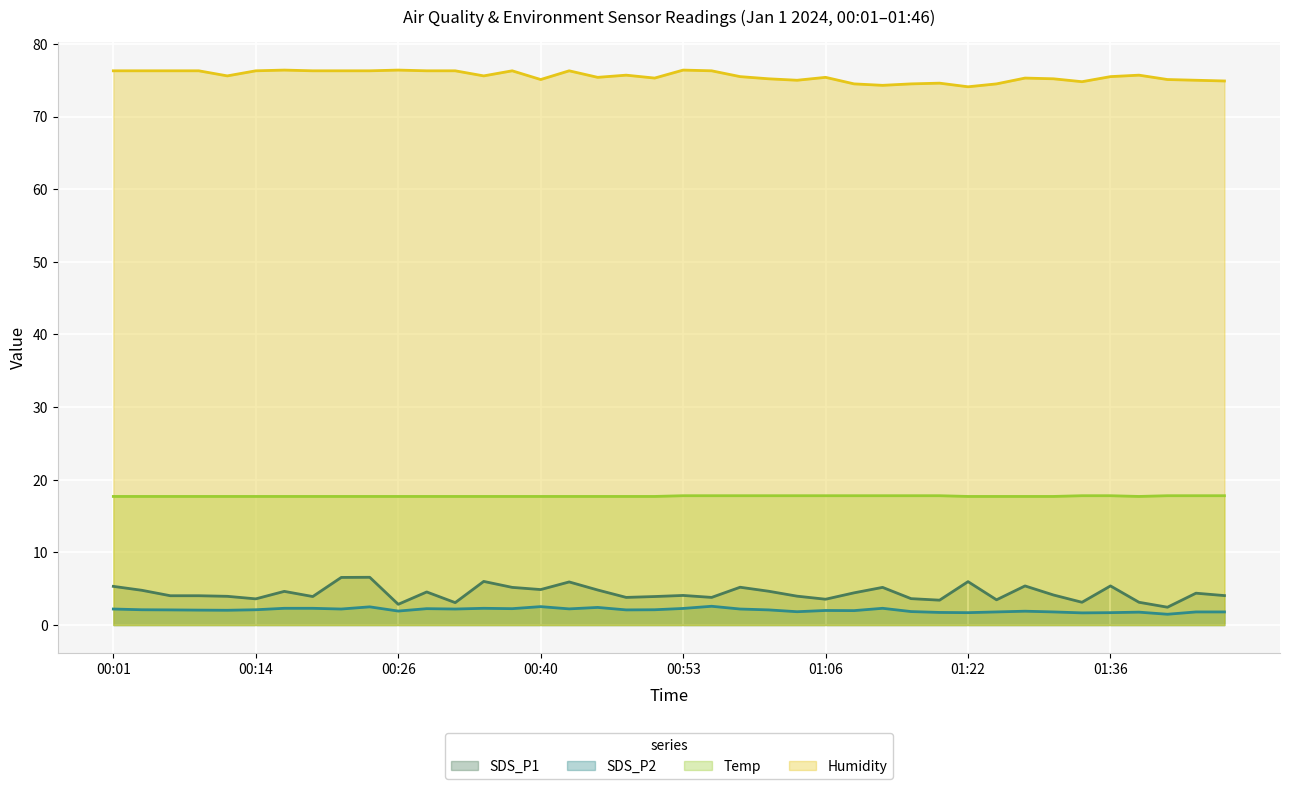

What is the minimum value for SDS_P2?

1.5